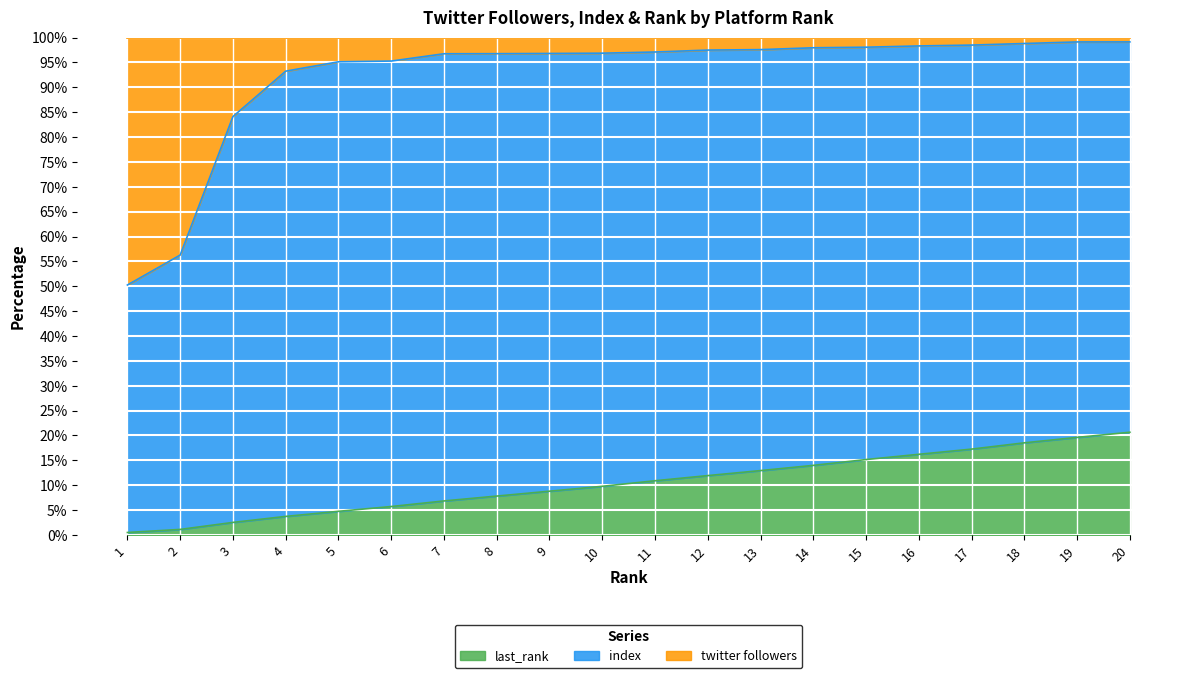

How many data points does each series have?

20